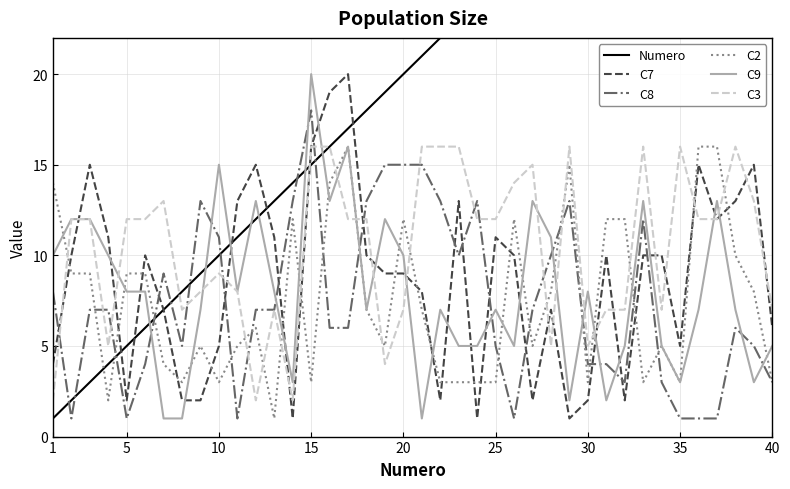

The value of C8 at 1 is 8. True or false?

True